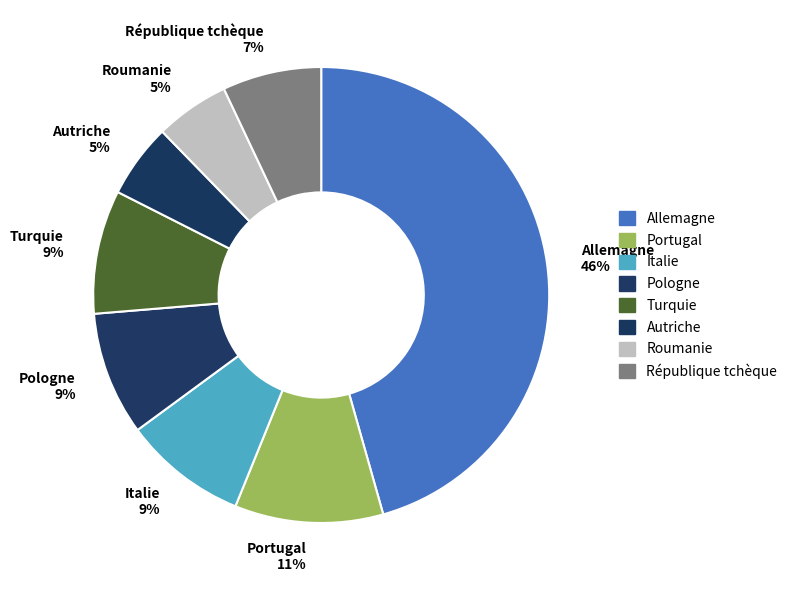

True or false: Roumanie accounts for 5% of the total.

True